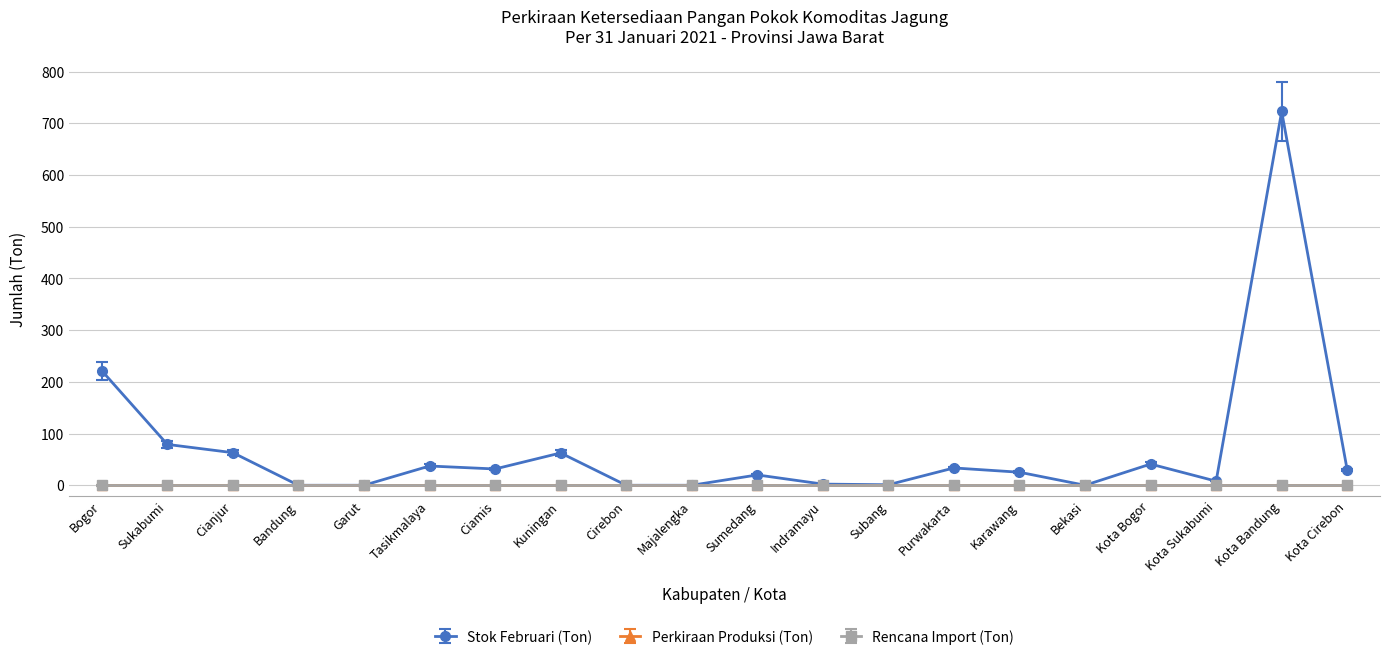

Reading left to right, transcribe all the data shown in this chart.

Stok Februari (Ton): 221.5	79.0	63.0	0.0	0.0	37.2	31.5	62.5	0.0	0.0	20.0	2.2	1.0	33.5	25.2	0.0	41.0	7.9	722.8	29.5
Perkiraan Produksi (Ton): 0.0	0.0	0.0	0.0	0.0	0.0	0.0	0.0	0.0	0.0	0.0	0.0	0.0	0.0	0.0	0.0	0.0	0.0	0.0	0.0
Rencana Import (Ton): 0.0	0.0	0.0	0.0	0.0	0.0	0.0	0.0	0.0	0.0	0.0	0.0	0.0	0.0	0.0	0.0	0.0	0.0	0.0	0.0